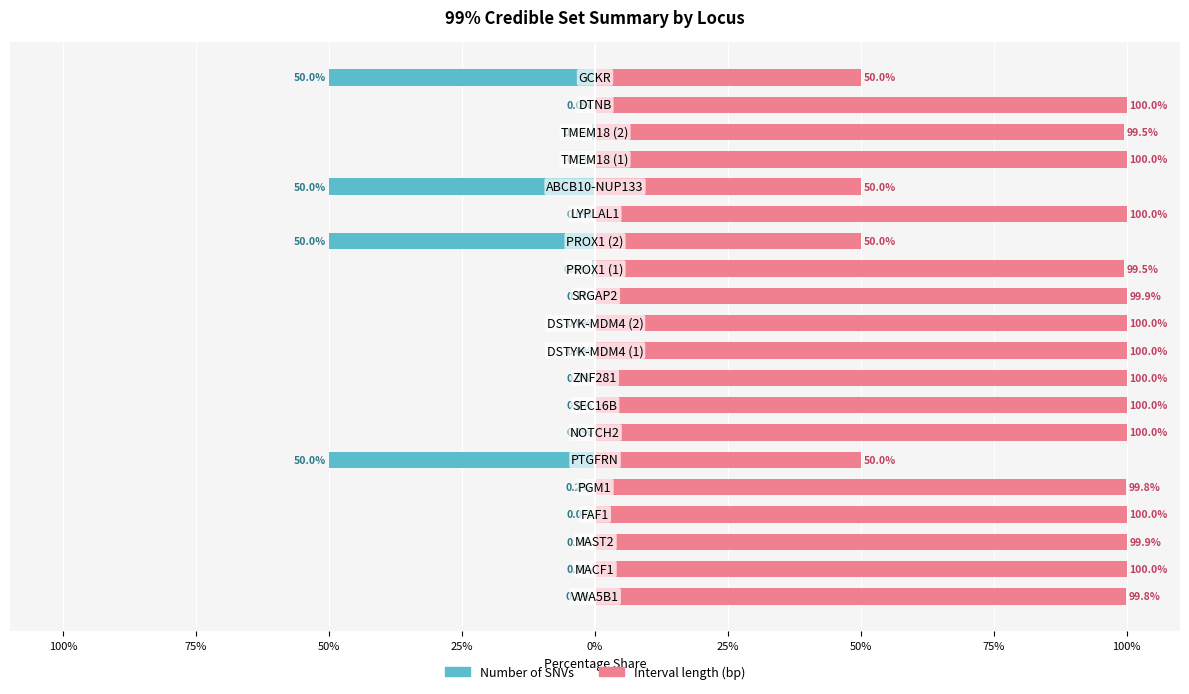

What is the greatest value displayed?

100.0